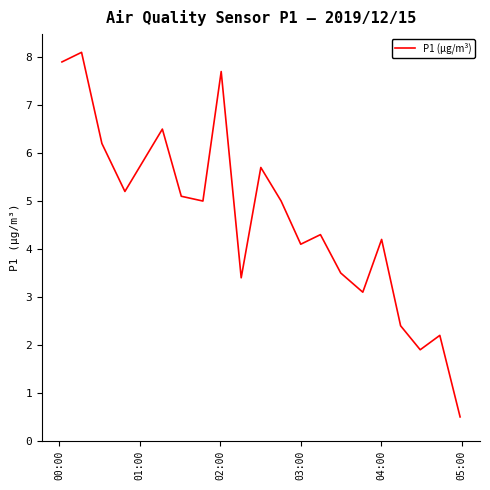

What is the difference between the maximum and minimum values?

7.6